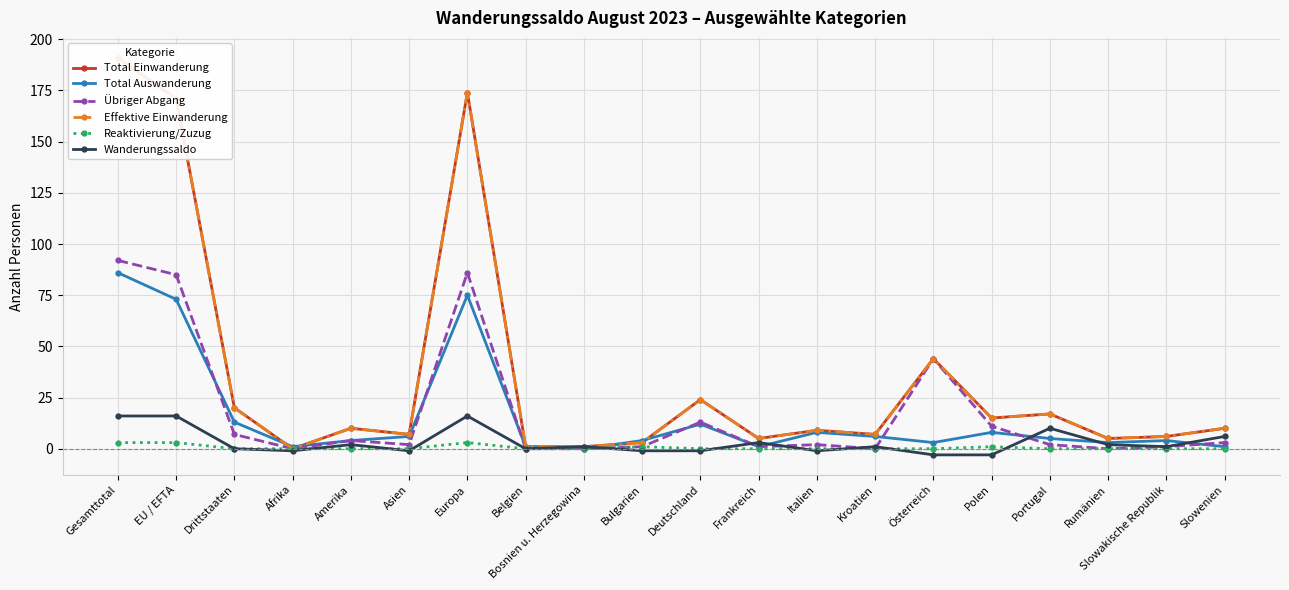

Between Österreich and Belgien, which is larger?

Österreich